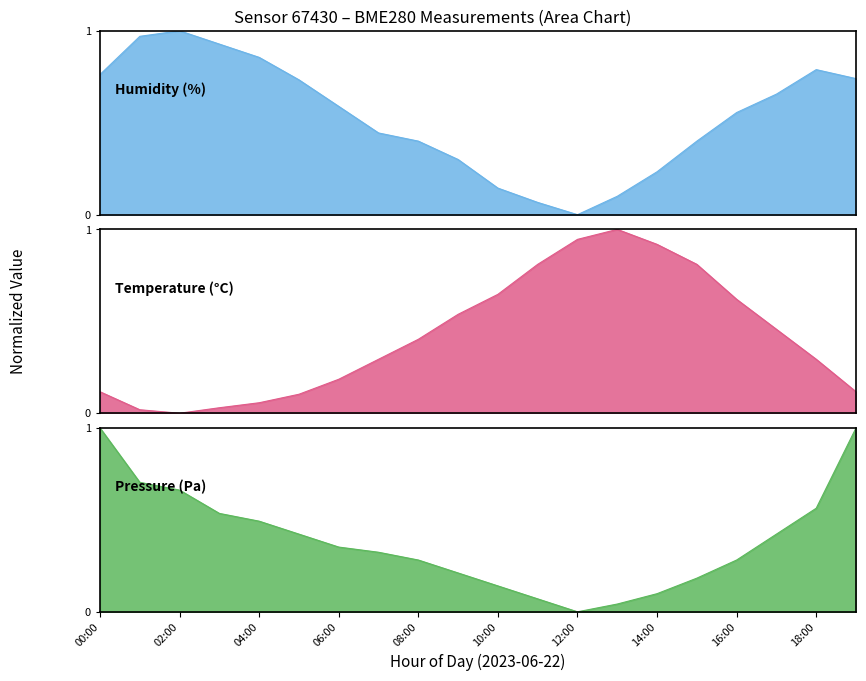

What is the sum of the pressure values at 19:00 and 11:00?

1.1